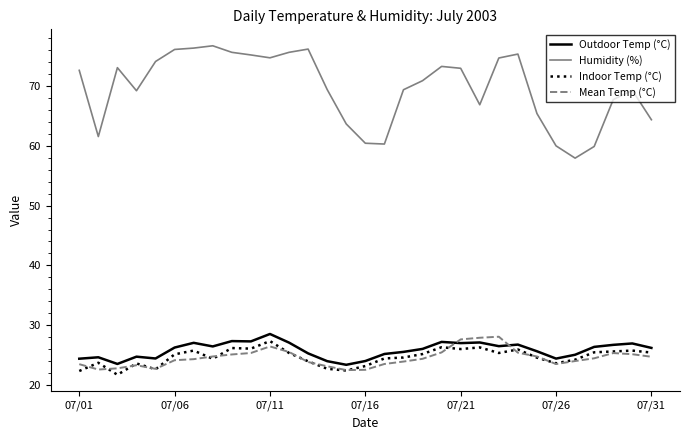

Which series has the largest total across all categories?

Humidity (%)